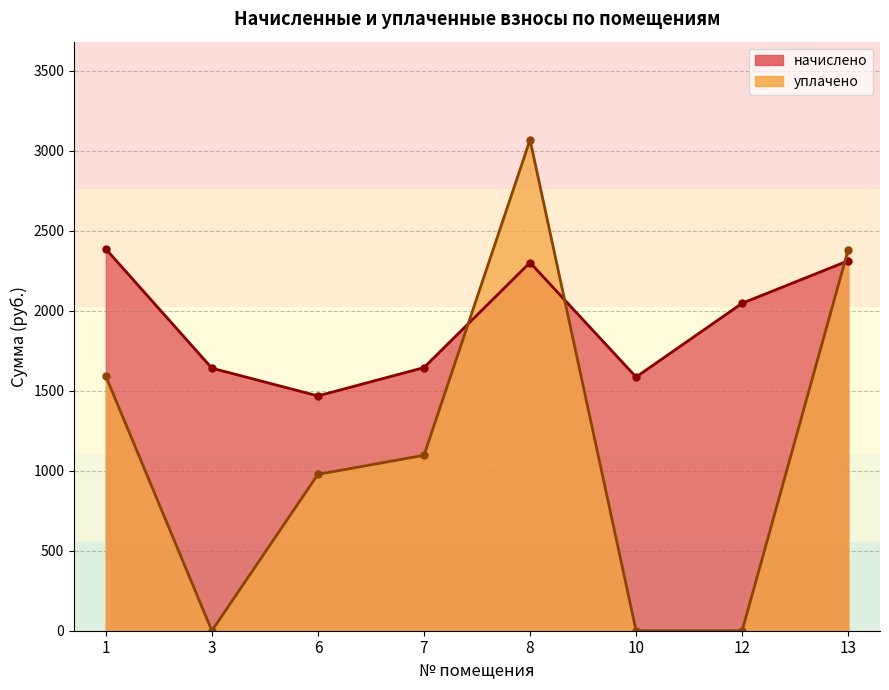

Reading right to left, list all the values displayed in this chart.

начислено: 2311.7	2046.3	1585.4	2300.7	1644.4	1467.4	1640.7	2385.5
уплачено: 2381.3	0.0	0.0	3067.6	1096.3	977.3	0.0	1590.3